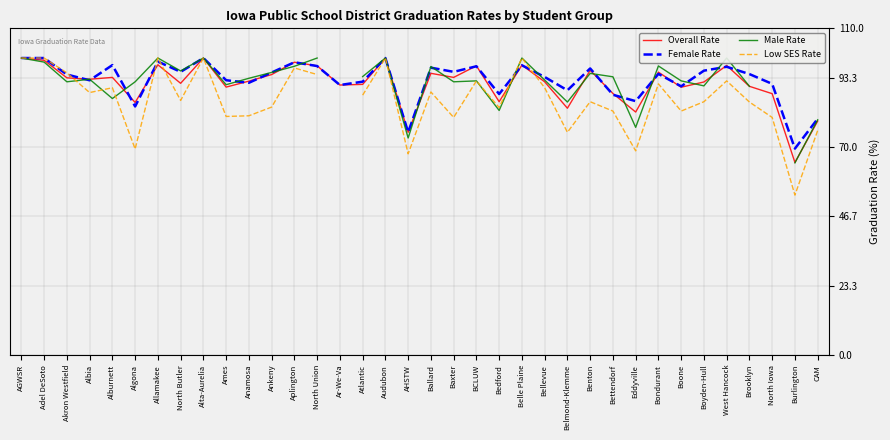

Where does the Low SES Rate series first go above 87?

AGWSR